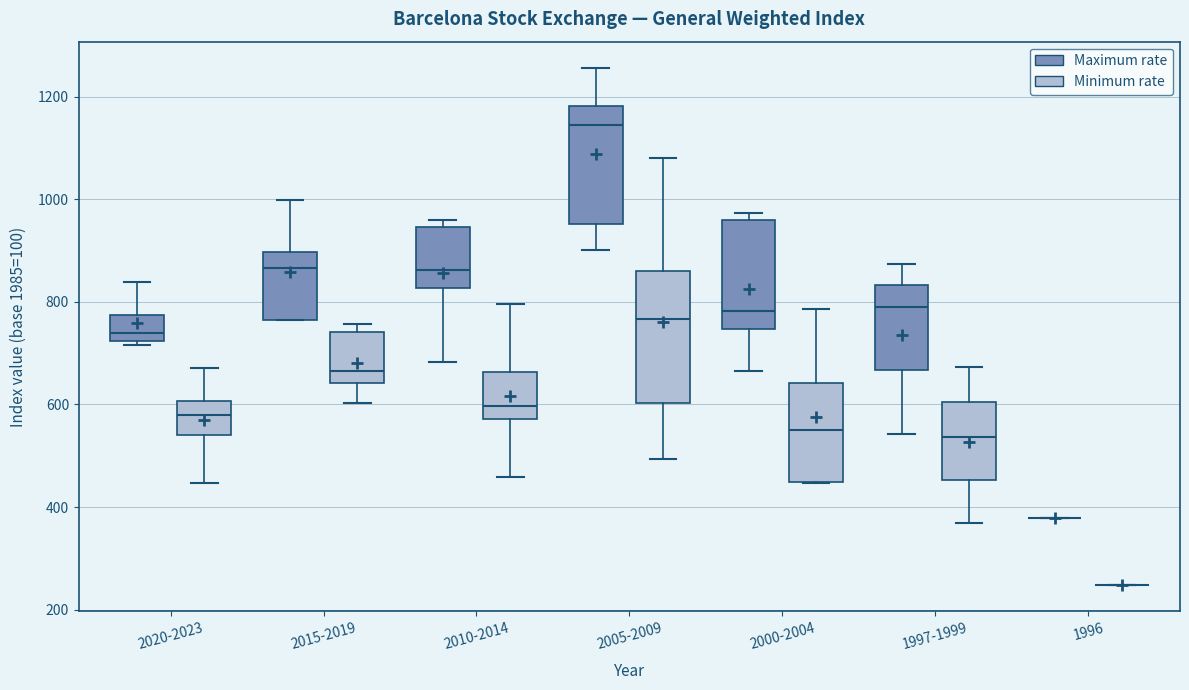

Reading left to right, transcribe this box plot: for each box, give where its median line is, the range the box spans, and where its two whiskers end, as read against the y-axis. The values are not printed on the chart, so give them approximately, as read against the axis.

2020-2023 (Maximum rate): median 740, box 720 to 780, whiskers 720 (just below the box's lower edge) to 840
2020-2023 (Minimum rate): median 580, box 540 to 600, whiskers 440 to 680
2015-2019 (Maximum rate): median 860, box 760 to 900, whiskers 760 to 1000
2015-2019 (Minimum rate): median 660, box 640 to 740, whiskers 600 to 760
2010-2014 (Maximum rate): median 860, box 820 to 940, whiskers 680 to 960
2010-2014 (Minimum rate): median 600, box 580 to 660, whiskers 460 to 800
2005-2009 (Maximum rate): median 1140, box 960 to 1180, whiskers 900 to 1260
2005-2009 (Minimum rate): median 760, box 600 to 860, whiskers 500 to 1080
2000-2004 (Maximum rate): median 780, box 740 to 960, whiskers 660 to 980
2000-2004 (Minimum rate): median 560, box 440 to 640, whiskers 440 to 780
1997-1999 (Maximum rate): median 800, box 660 to 840, whiskers 540 to 880
1997-1999 (Minimum rate): median 540, box 460 to 600, whiskers 360 to 680
1996 (Maximum rate): box collapsed to a line at 380, whiskers 380 to 380
1996 (Minimum rate): box collapsed to a line at 240, whiskers 240 to 240